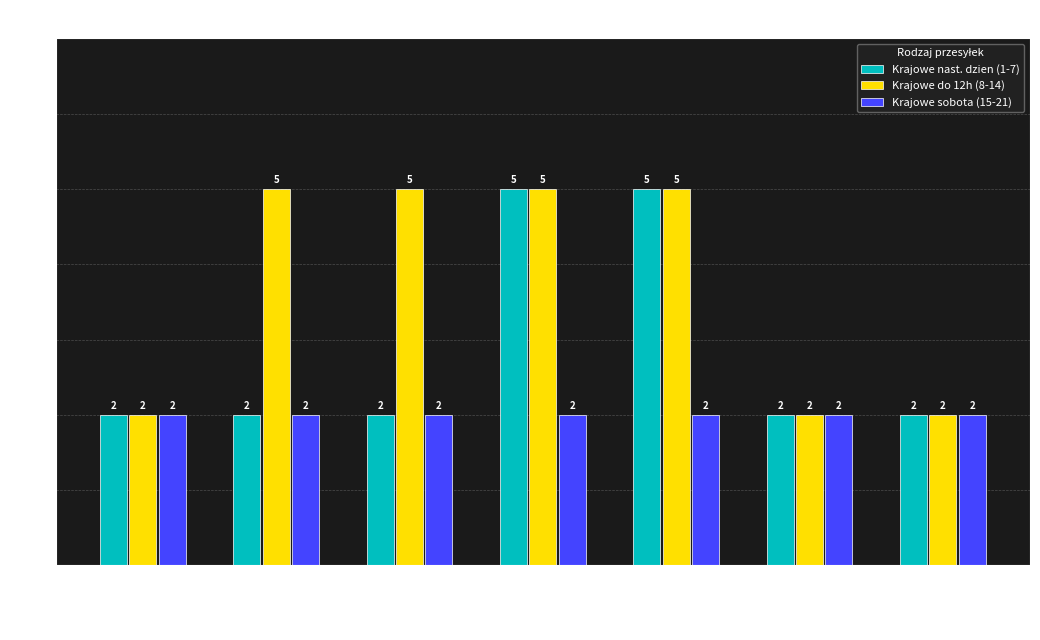

Count the number of categories in the chart.

7